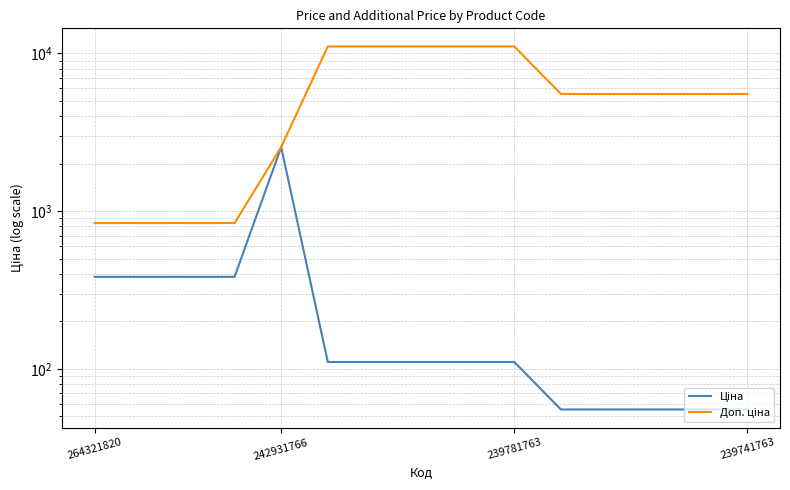

What is the value of the Доп. ціна point at the 9th from the left?

11055.0